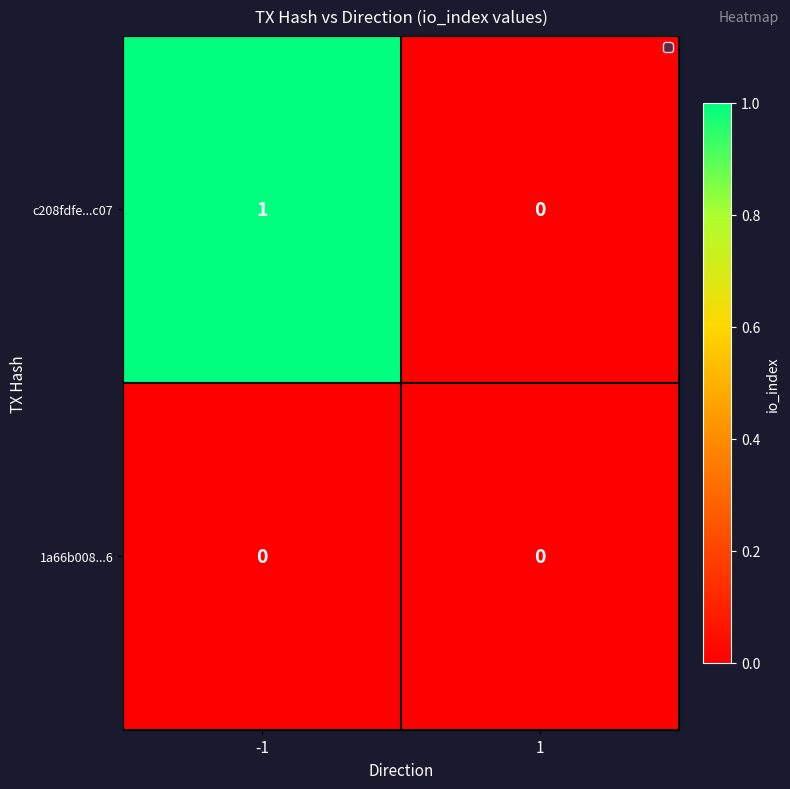

Which series changed the most between -1 and 1?

c208fdfe...c07